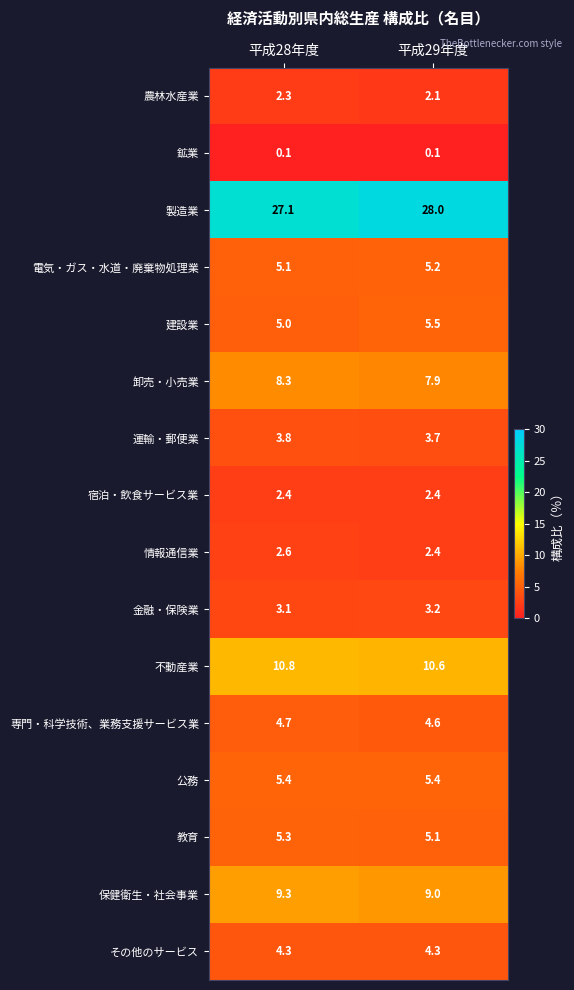

What is the sum of the 運輸・郵便業 values at 平成28年度 and 平成29年度?

7.5